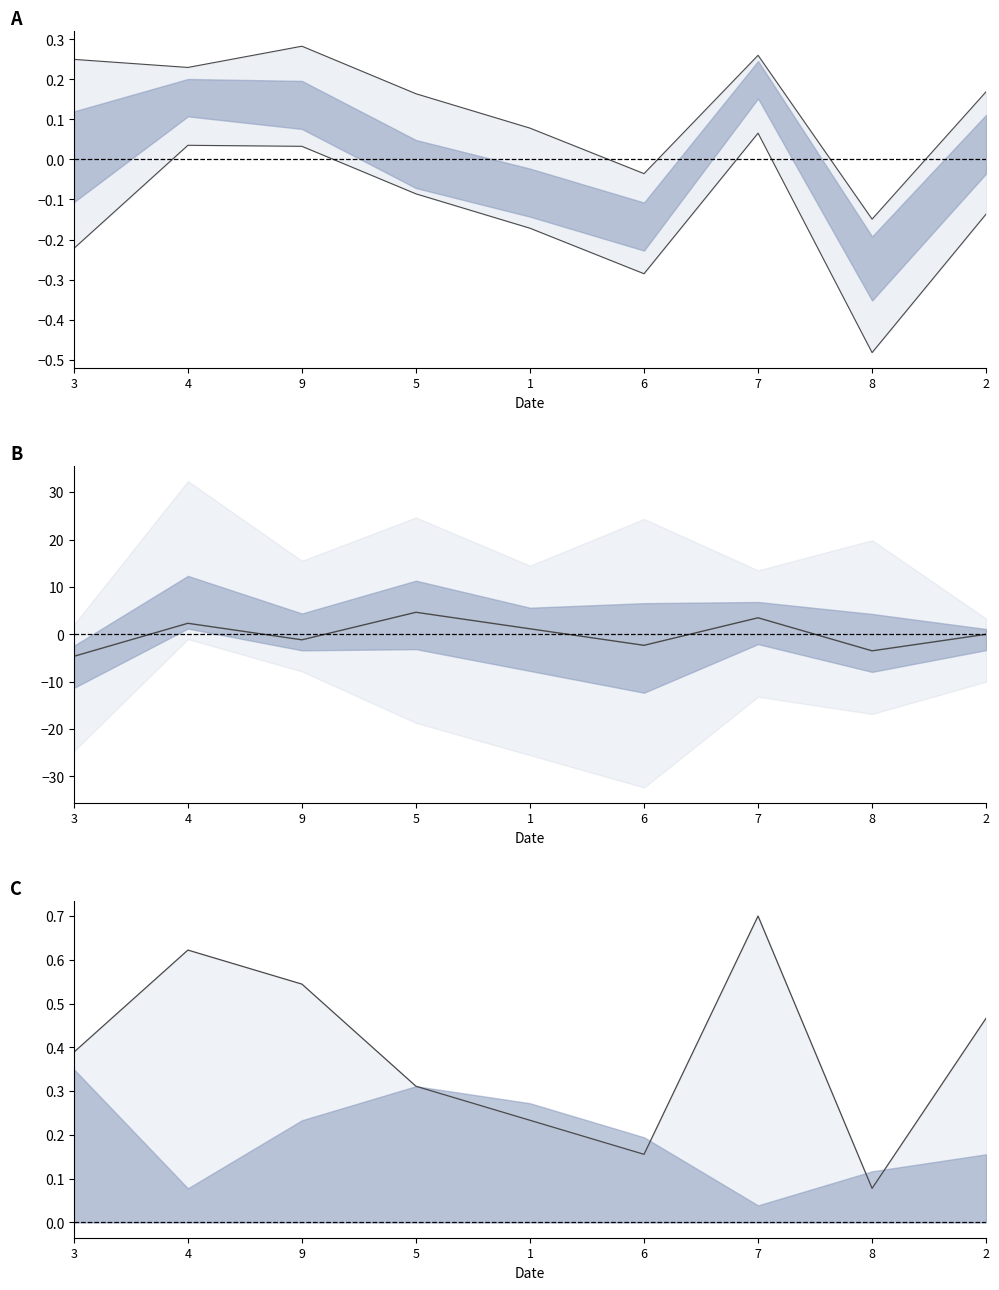

Rank the categories by lower bound value from lowest to highest.

8, 6, 3, 1, 2, 5, 9, 4, 7